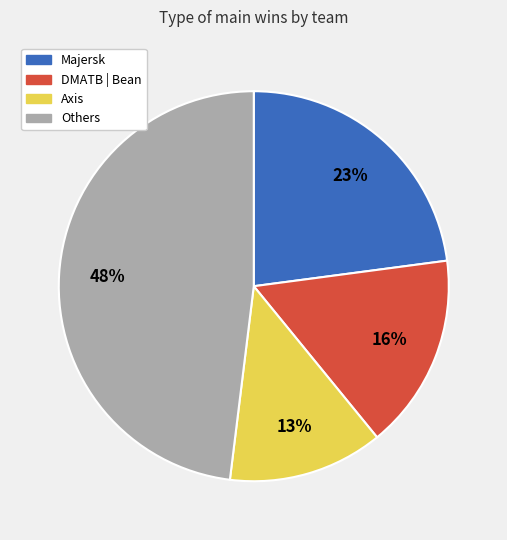

Rank the categories by value from highest to lowest.

Others, Majersk, DMATB | Bean, Axis